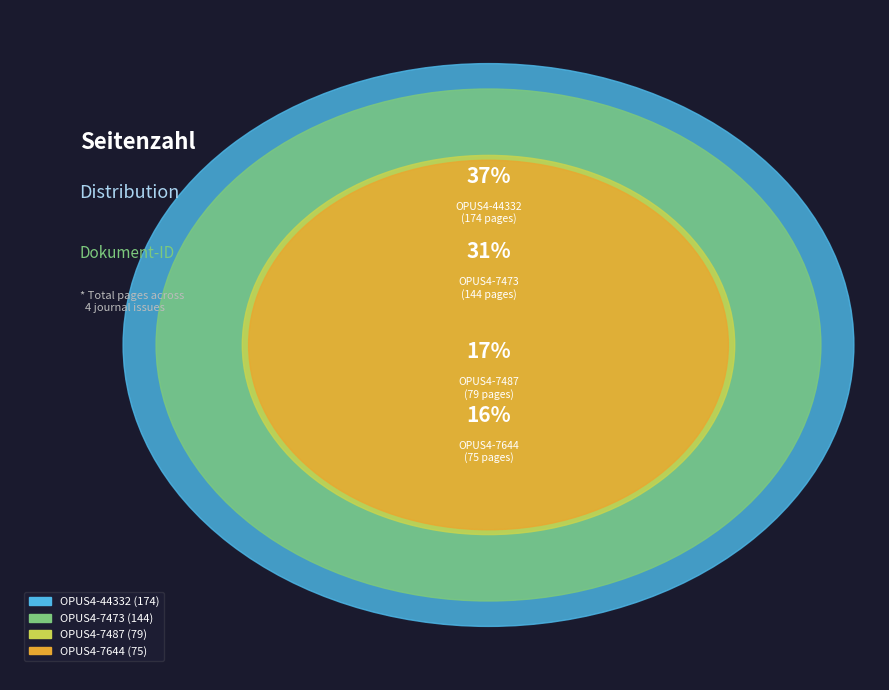

To the nearest percent, what is the difference between the OPUS4-44332 and OPUS4-7487 slice percentages?

20%